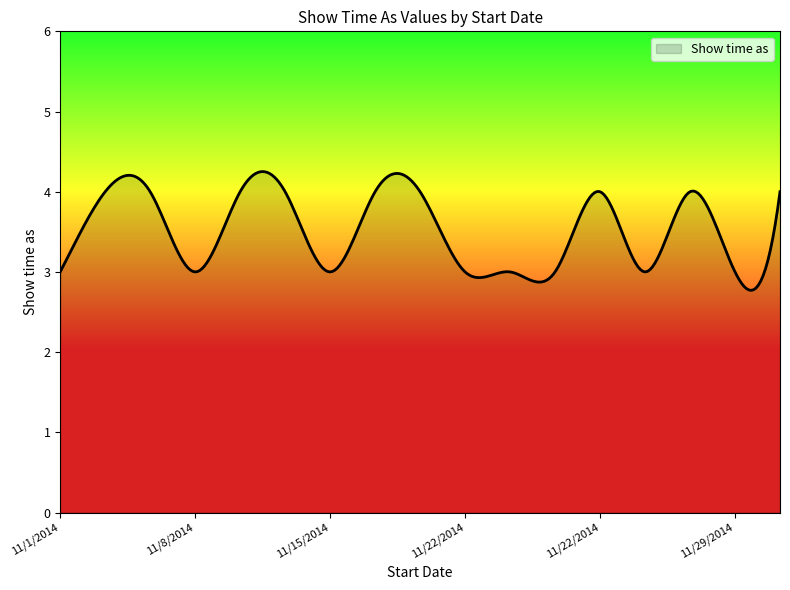

What is the smallest value displayed?

2.8